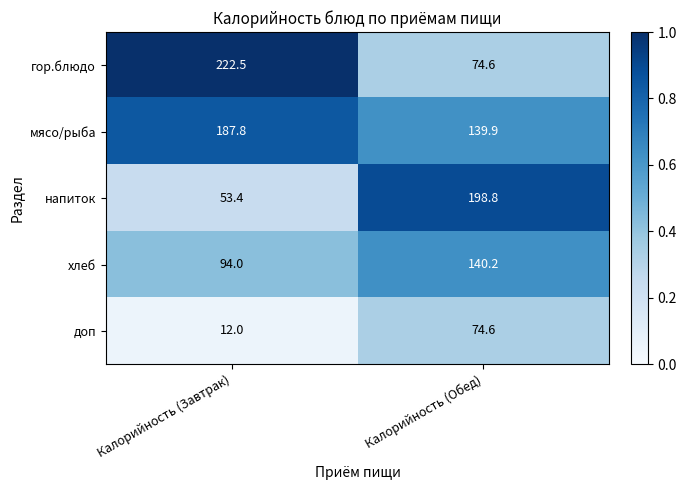

The value of мясо/рыба at Калорийность (Завтрак) is 187.8. True or false?

True